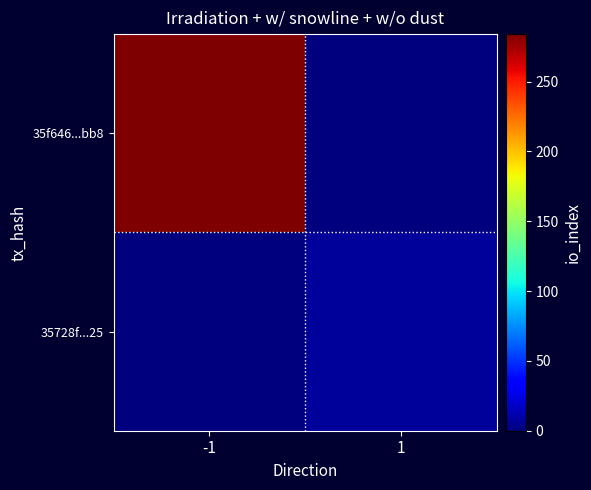

Which series has the largest range (max minus min)?

35f646...bb8